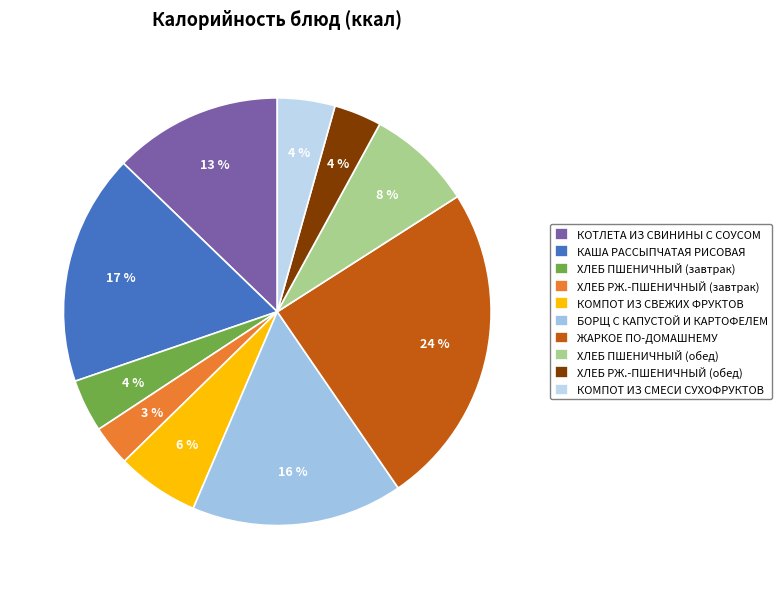

True or false: КАША РАССЫПЧАТАЯ РИСОВАЯ accounts for 17% of the total.

True